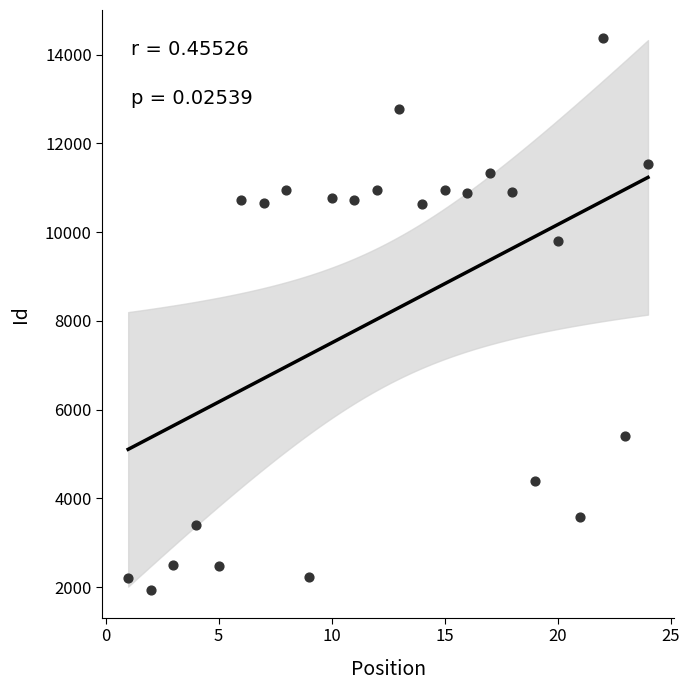

What is the range of X values (max minus min)?

23